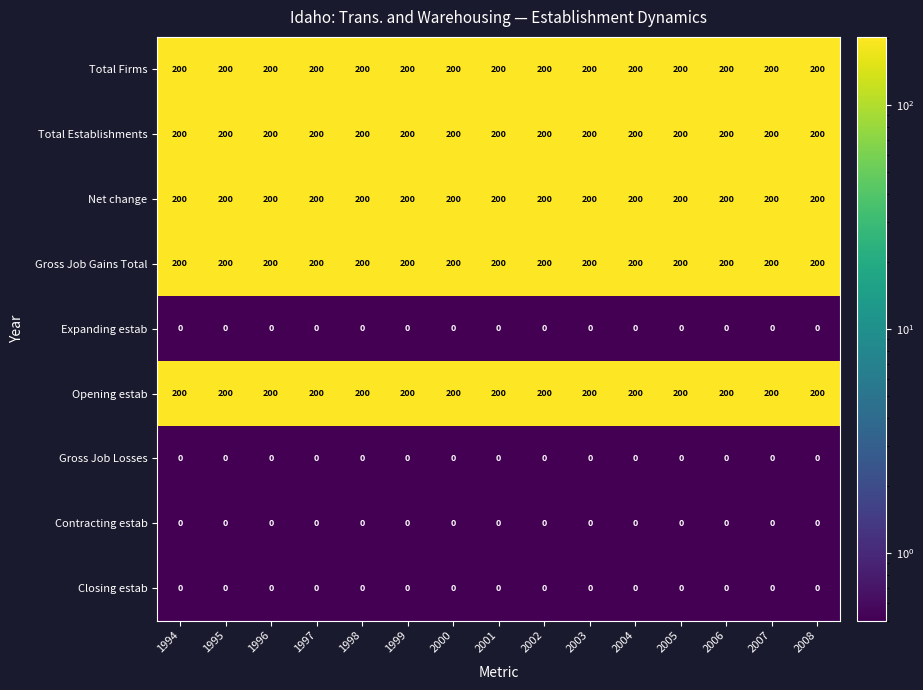

What is the spread (max minus min) of values at 2004?

200